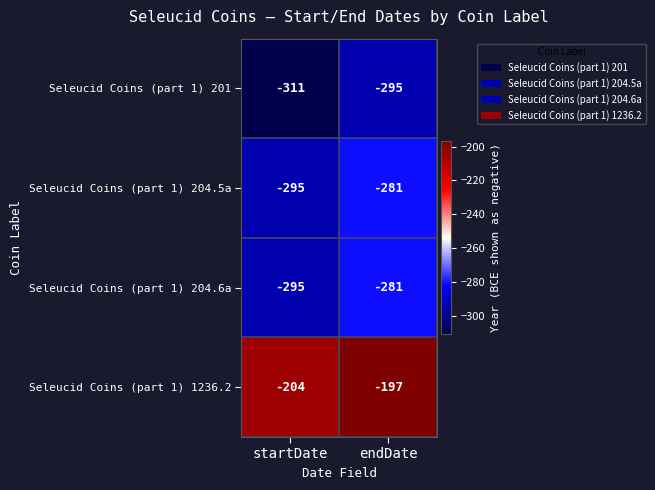

Reading right to left, extract all data points from this chart.

Seleucid Coins (part 1) 201: -295	-311
Seleucid Coins (part 1) 204.5a: -281	-295
Seleucid Coins (part 1) 204.6a: -281	-295
Seleucid Coins (part 1) 1236.2: -197	-204